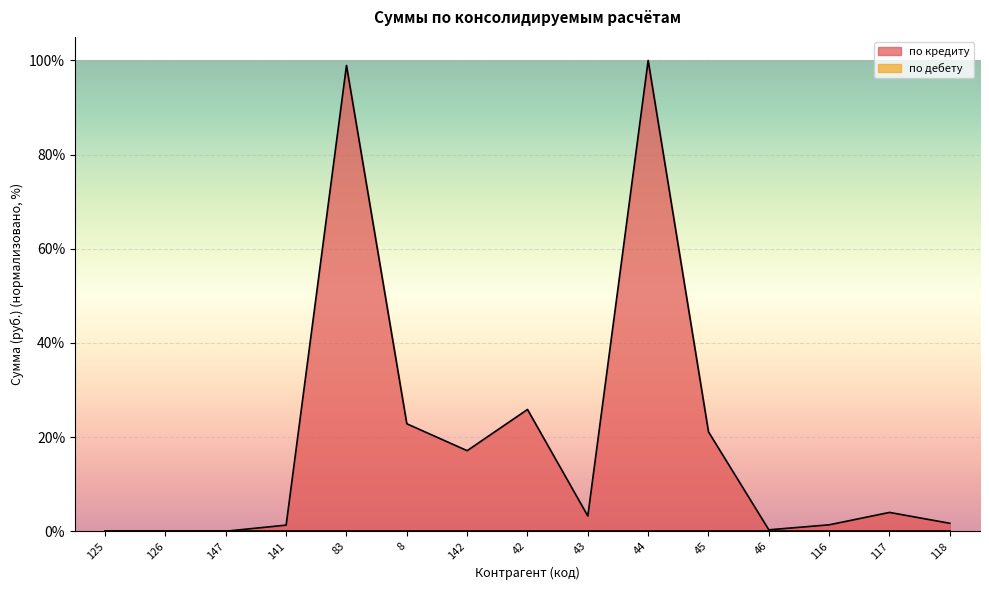

What is the label of the 2nd point from the right?

117